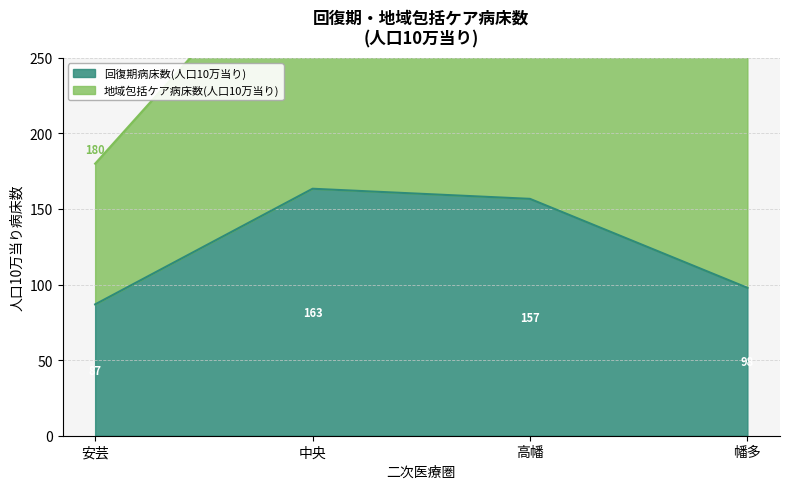

True or false: 回復期病床数(人口10万当り) has a value of 97.8 at 幡多.

True